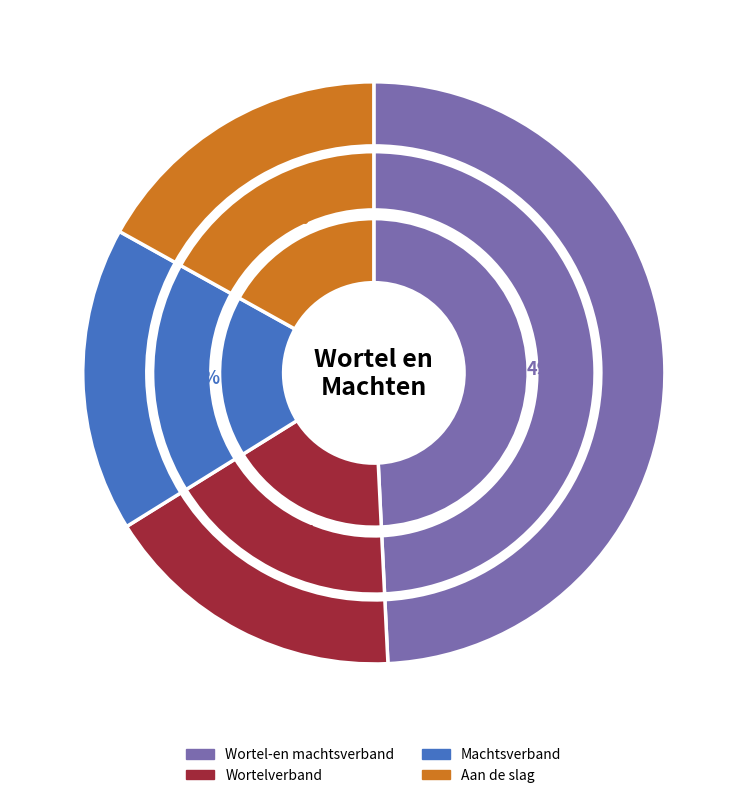

Is it true that Wortelverband is 4% of the pie?

False